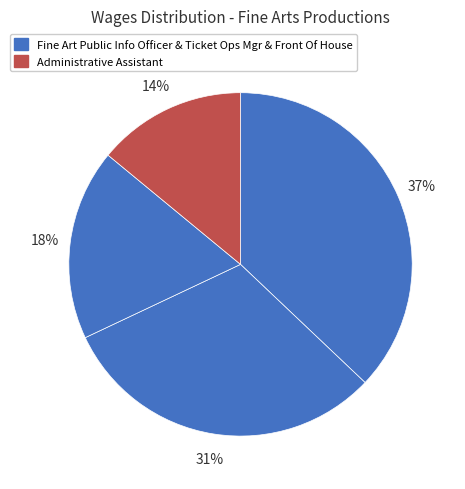

To the nearest percent, what is the difference between the largest and smallest slice percentages?

23%